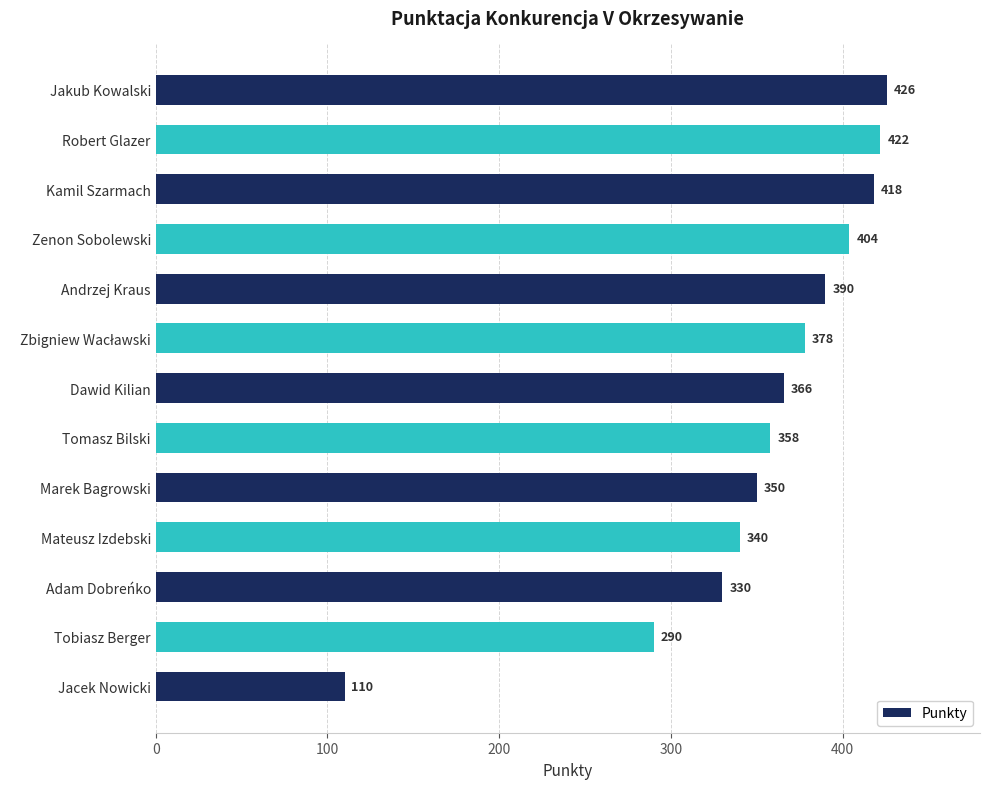

What is the value of the 4th bar from the top?

404